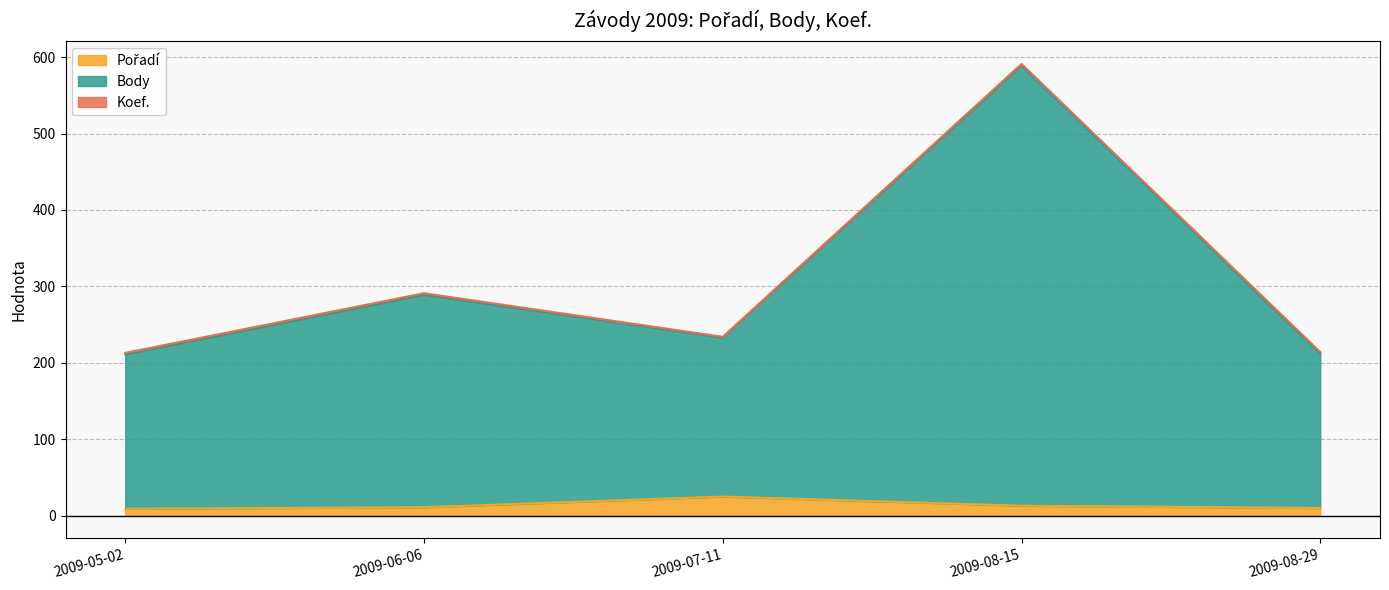

At which category is the sum across all series the highest?

2009-08-15